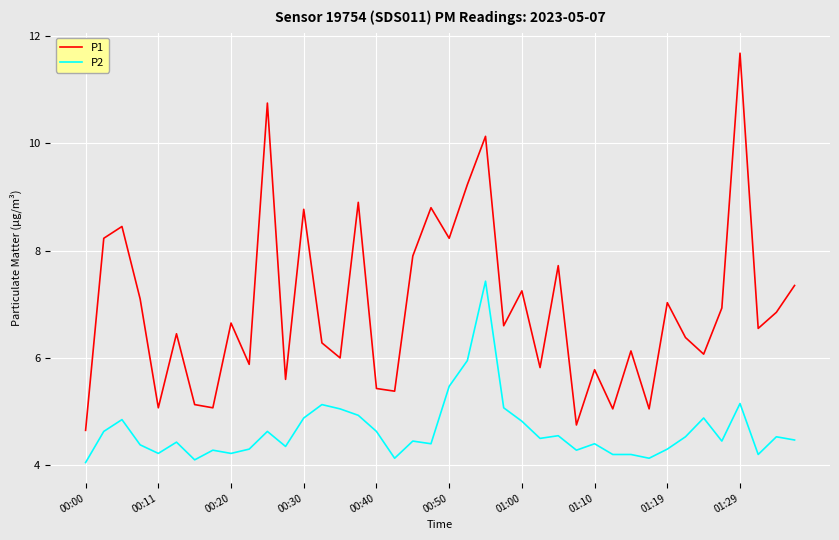

Rank the series by their maximum value, from lowest to highest.

P2, P1